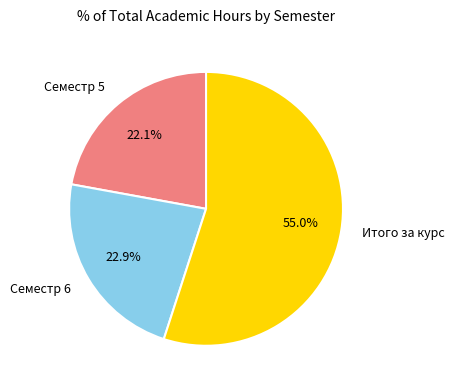

How much of the chart is everything except Семестр 5?

77.9%